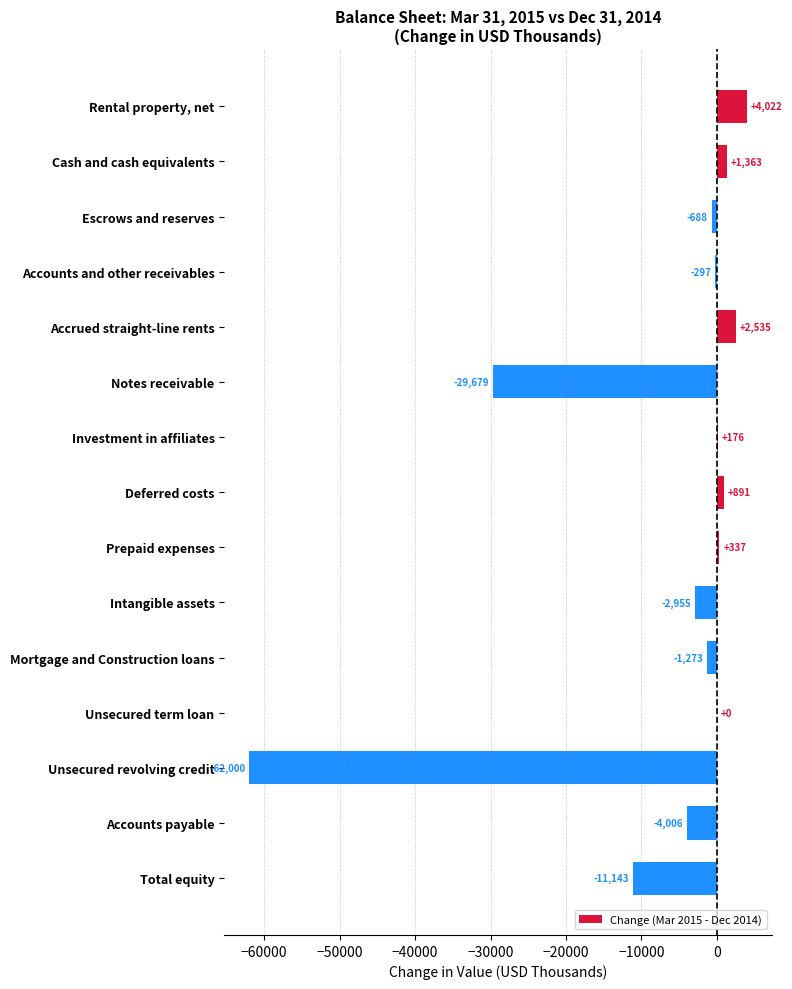

How many data points does each series have?

15